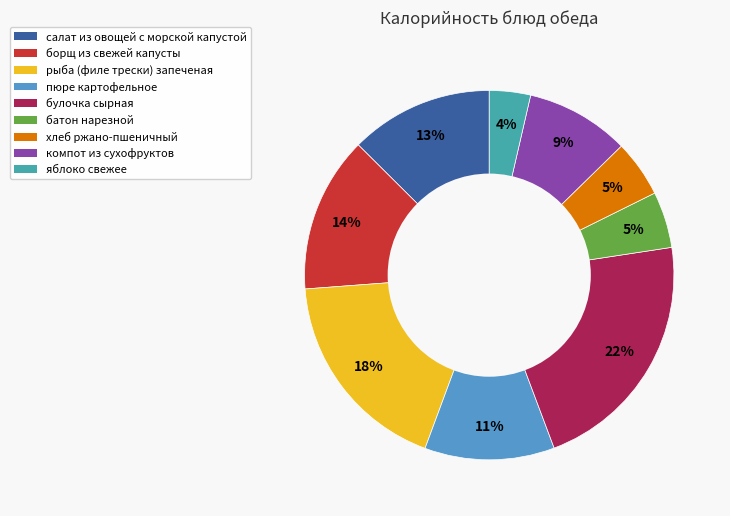

To the nearest percent, what is the average slice percentage?

11%